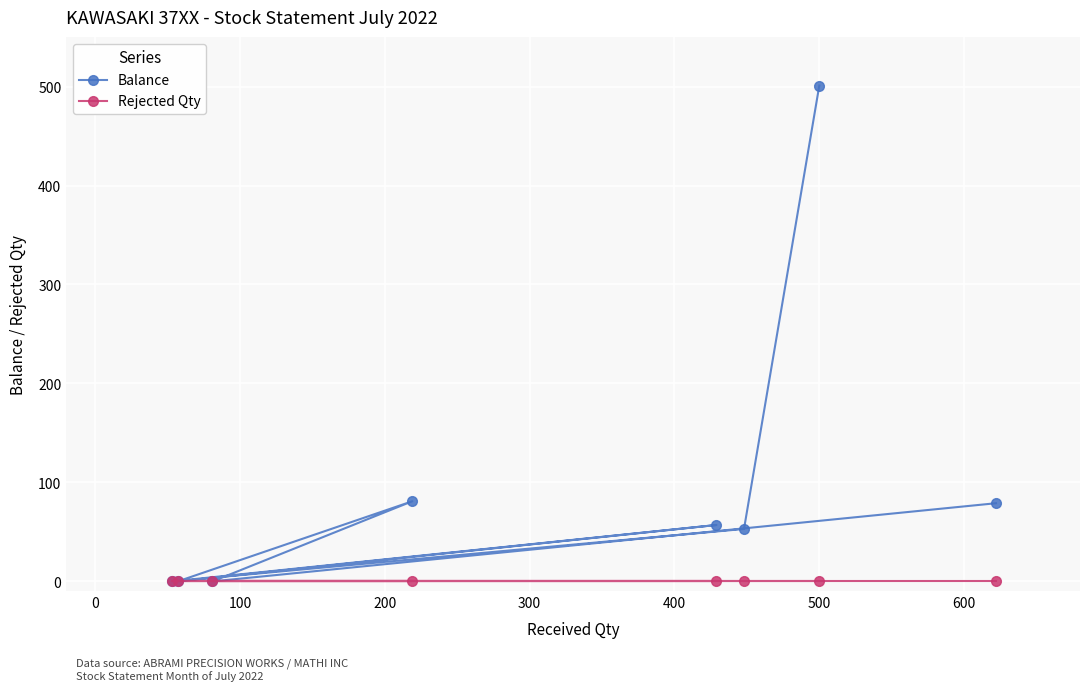

What are all the series names shown in the legend?

Balance, Rejected Qty